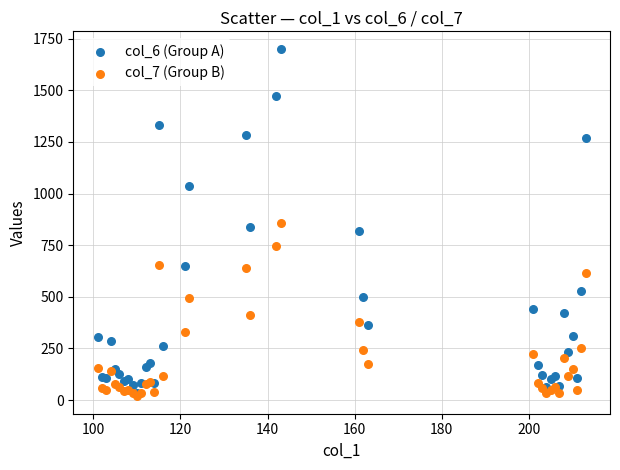

Which series has the largest Y range (max minus min)?

col_6 (Group A)